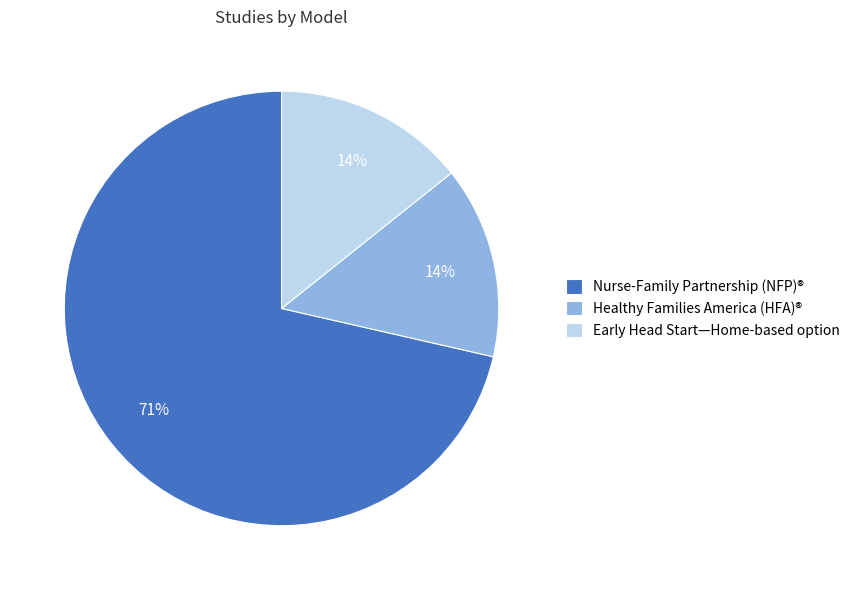

To the nearest percent, what is the combined percentage of Nurse-Family Partnership (NFP)® and Healthy Families America (HFA)®?

86%